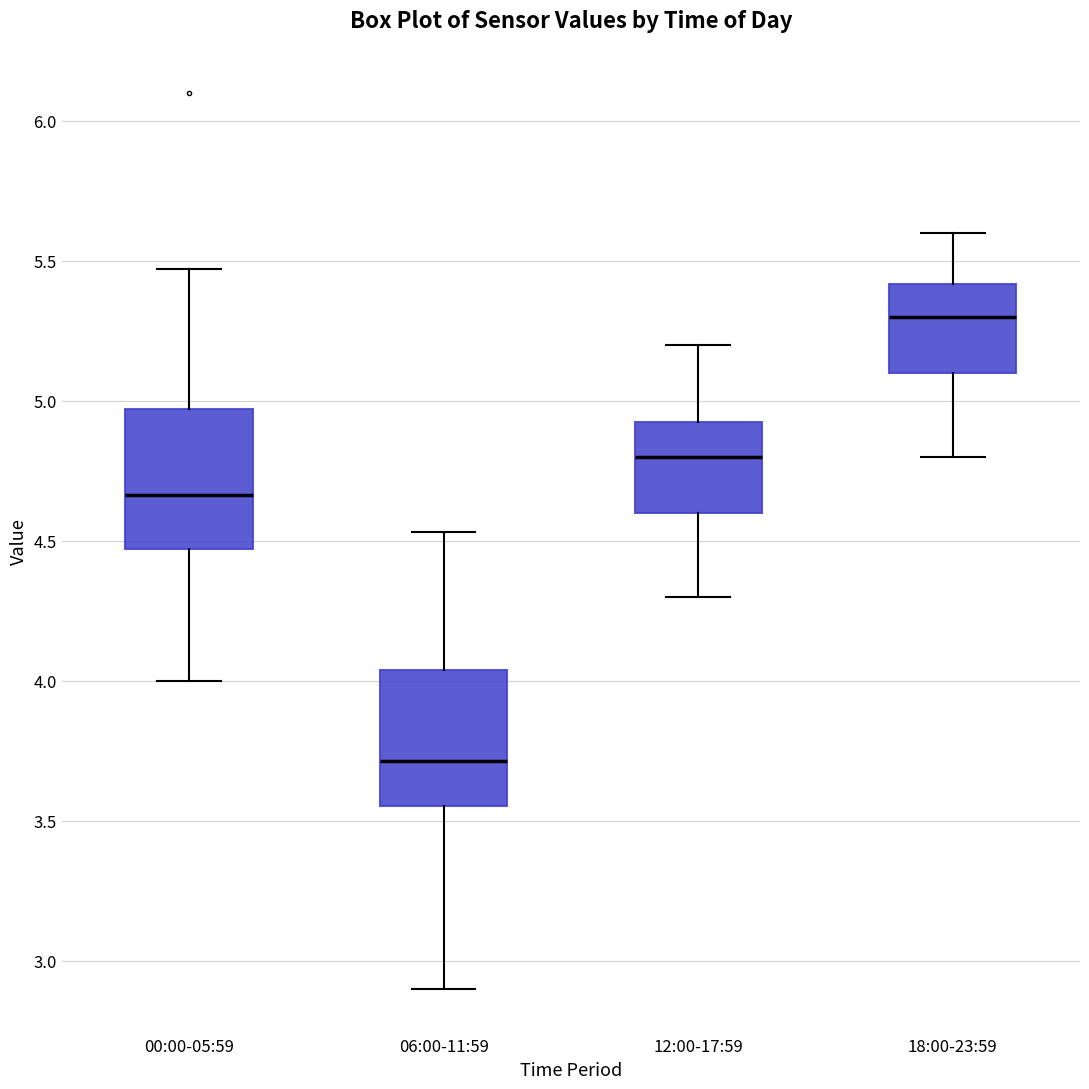

Where is the upper edge of the box for 18:00-23:59 on the y-axis? The values are not printed on the chart, so give them approximately, as read against the axis.

5.40